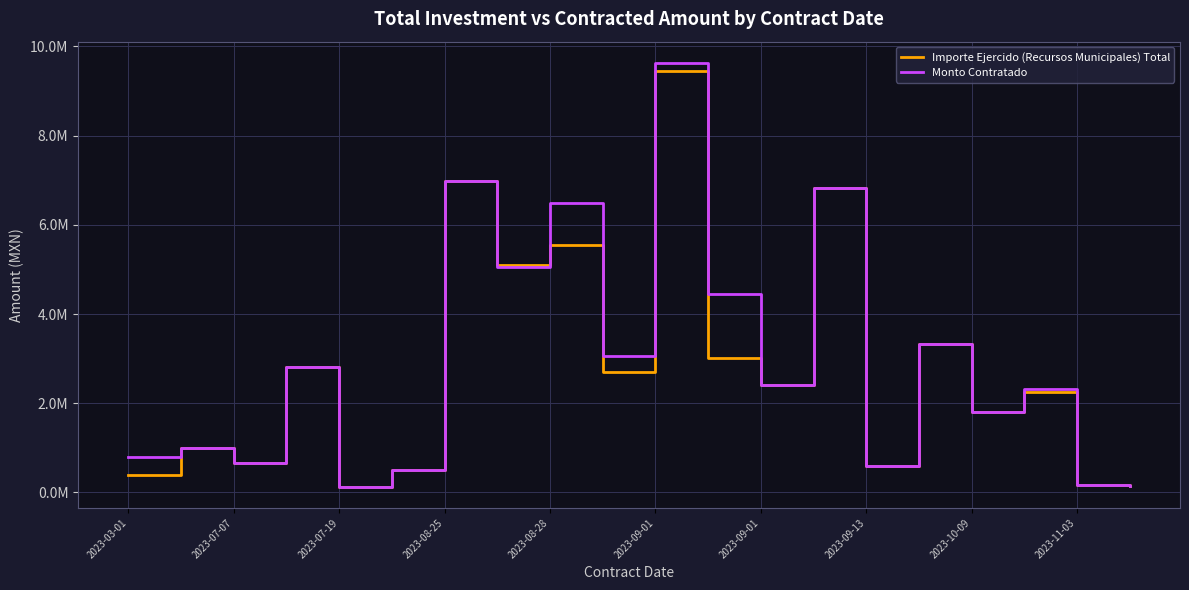

Which series ends up on top after the final intersection of Importe Ejercido (Recursos Municipales) Total and Monto Contratado?

Monto Contratado